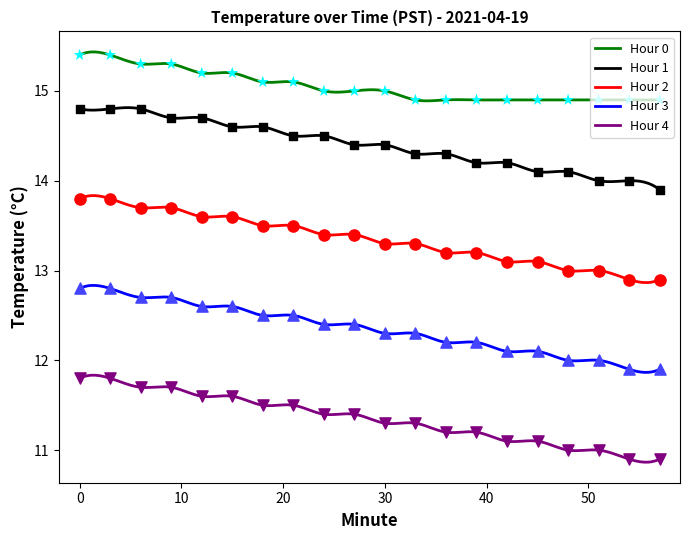

What is the total value across all series at 27?

66.6